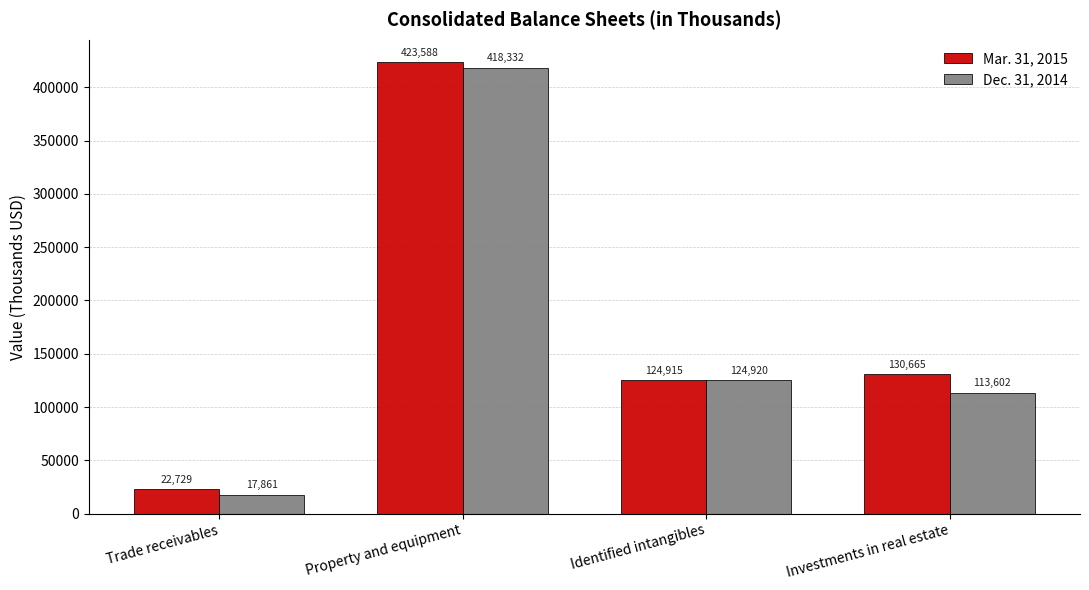

What is the difference between the highest and lowest values at Identified intangibles?

5